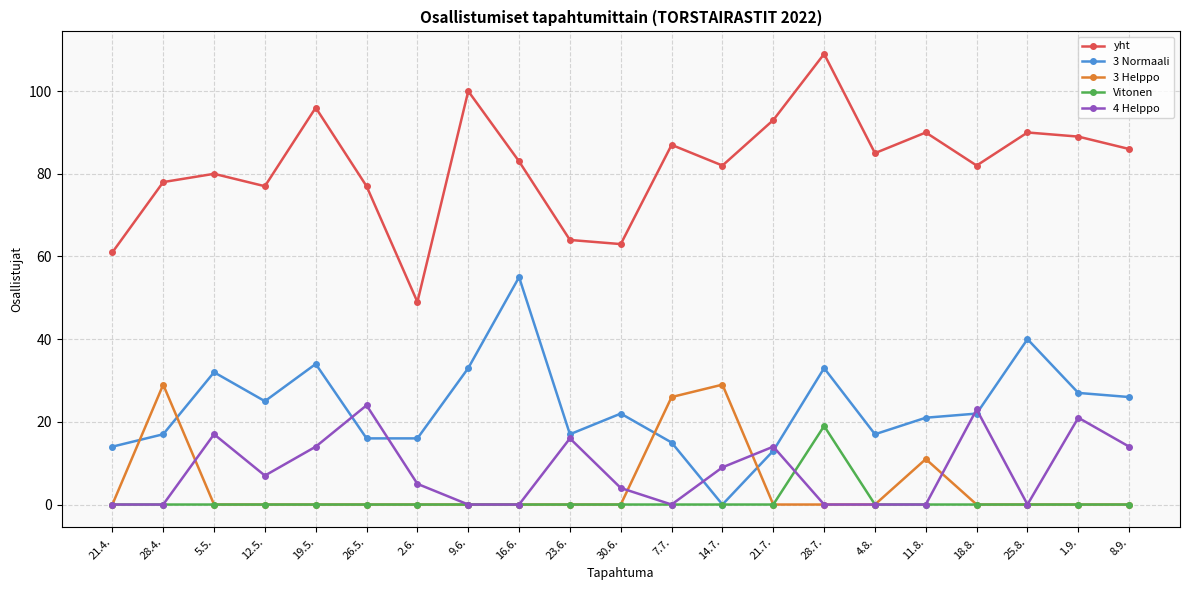

How many lines are shown in the chart?

5